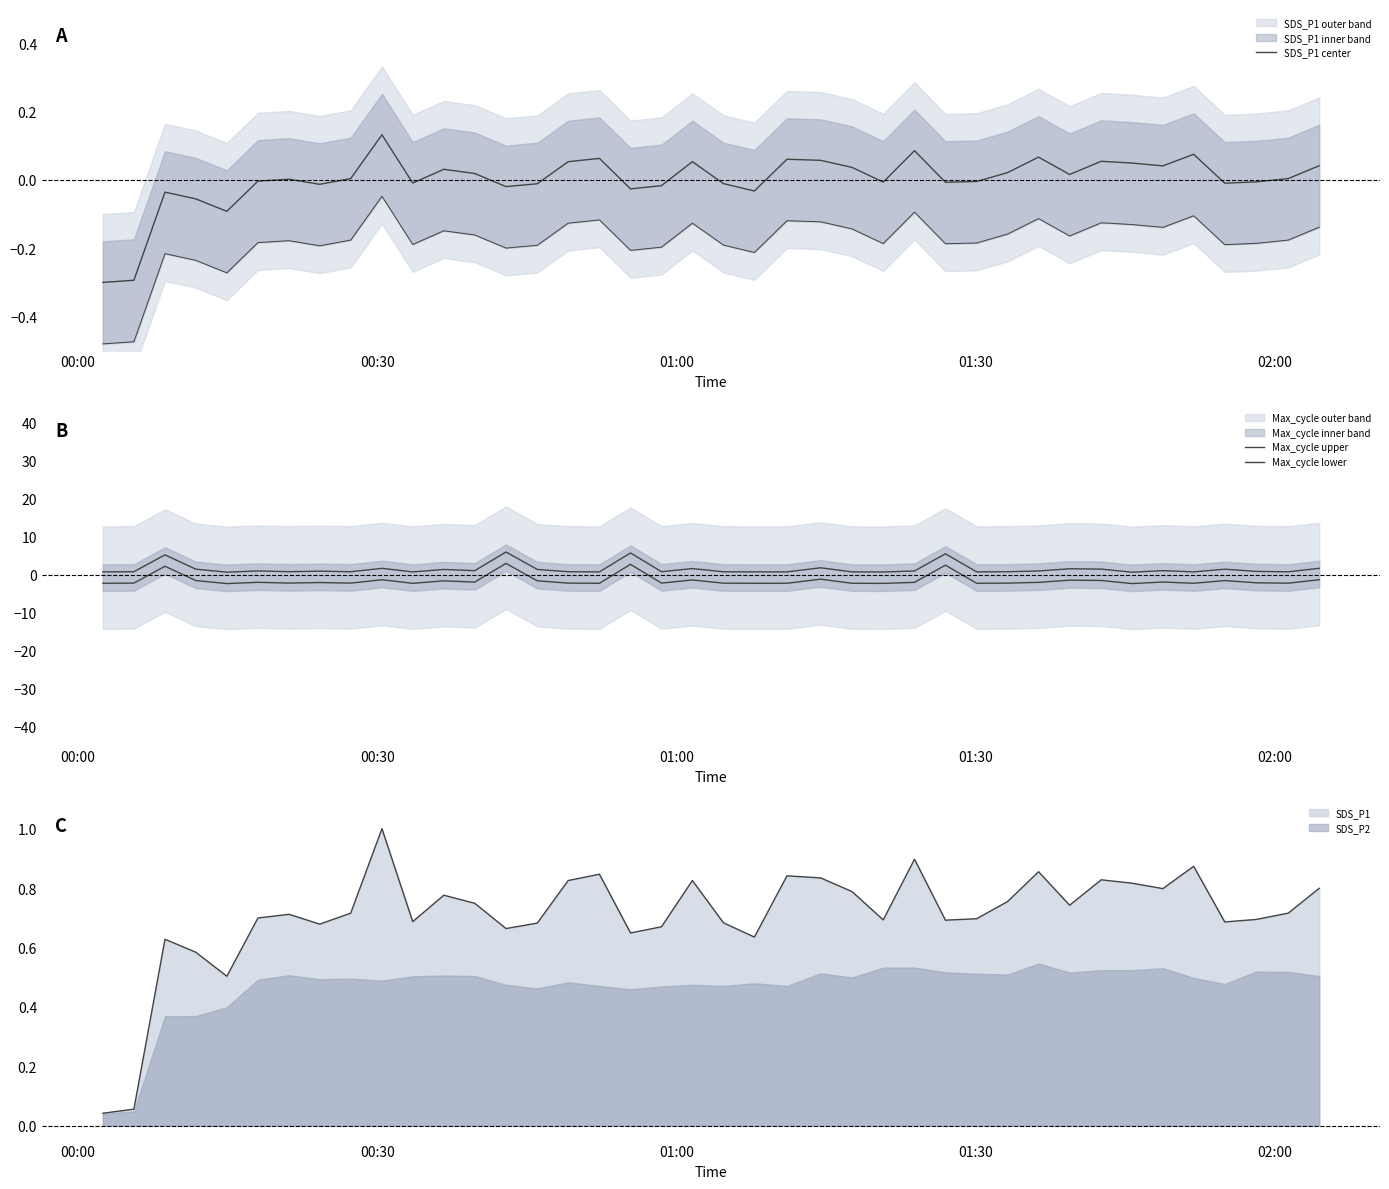

Reading right to left, extract all data points from this chart.

SDS_P1 center: 0.0	0.0	-0.0	-0.0	0.1	0.0	0.0	0.1	0.0	0.1	0.0	-0.0	-0.0	0.1	-0.0	0.0	0.1	0.1	-0.0	-0.0	0.1	-0.0	-0.0	0.1	0.1	-0.0	-0.0	0.0	0.0	-0.0	0.1	0.0	-0.0	0.0	-0.0	-0.1	-0.1	-0.0	-0.3	-0.3
Max_cycle upper: 1.7	0.8	0.9	1.5	0.8	1.1	0.7	1.5	1.6	1.0	0.8	0.8	5.5	1.0	0.7	0.8	1.8	0.8	0.8	0.8	1.6	0.8	5.8	0.8	0.8	1.4	6.0	1.1	1.4	0.8	1.7	0.8	1.0	0.8	1.0	0.7	1.5	5.3	0.8	0.8
Max_cycle lower: -1.3	-2.2	-2.1	-1.5	-2.2	-1.9	-2.3	-1.5	-1.4	-2.0	-2.2	-2.2	2.5	-2.0	-2.3	-2.2	-1.2	-2.2	-2.2	-2.2	-1.4	-2.2	2.8	-2.2	-2.2	-1.6	3.0	-1.9	-1.6	-2.2	-1.3	-2.2	-2.0	-2.2	-2.0	-2.3	-1.5	2.3	-2.2	-2.2